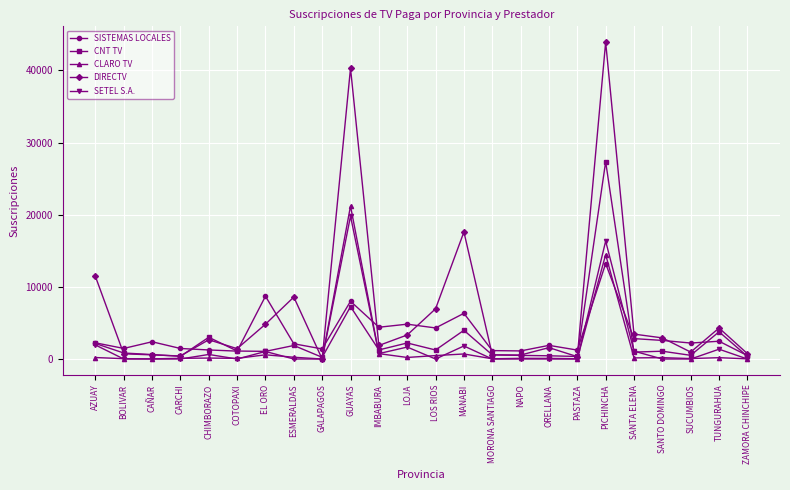

What is the label of the 22nd point from the left?

SUCUMBIOS